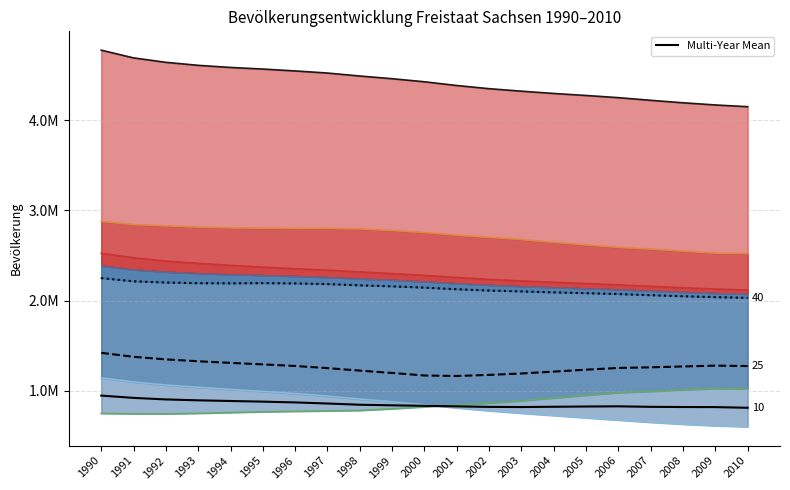

What is the minimum value for Männlich?

2031630